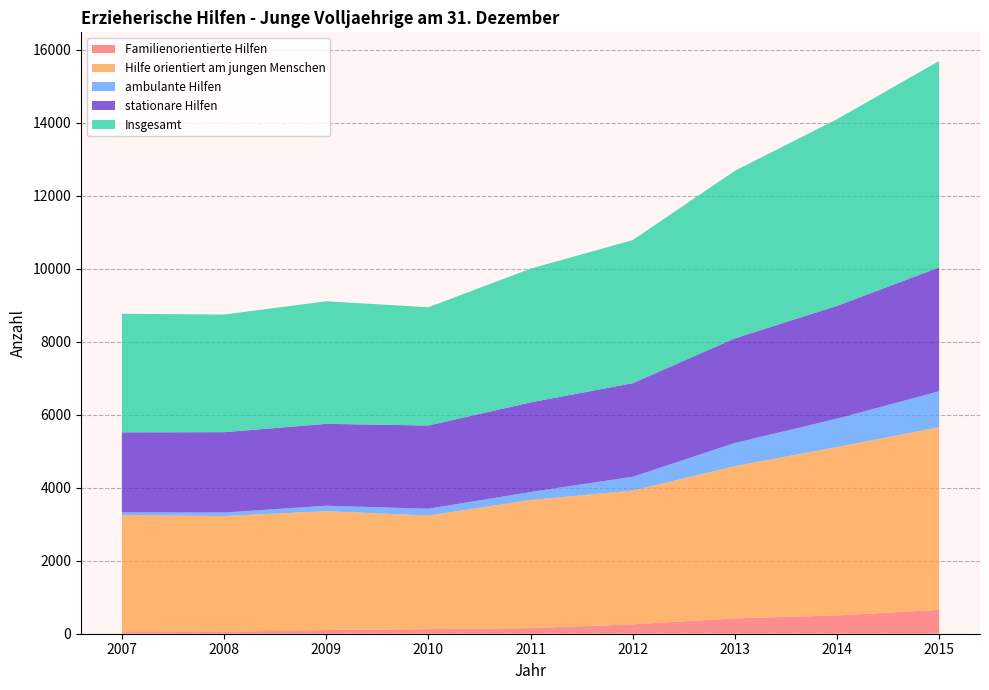

Reading right to left, list all the values displayed in this chart.

Familienorientierte Hilfen: 2015=655	2014=502	2013=420	2012=258	2011=154	2010=126	2009=102	2008=53	2007=43
Hilfe orientiert am jungen Menschen: 2015=5000	2014=4613	2013=4170	2012=3663	2011=3509	2010=3113	2009=3256	2008=3170	2007=3205
ambulante Hilfen: 2015=987	2014=776	2013=635	2012=380	2011=219	2010=185	2009=149	2008=97	2007=76
stationare Hilfen: 2015=3393	2014=3089	2013=2866	2012=2561	2011=2455	2010=2280	2009=2242	2008=2201	2007=2193
Insgesamt: 2015=5655	2014=5115	2013=4590	2012=3921	2011=3663	2010=3239	2009=3358	2008=3223	2007=3248